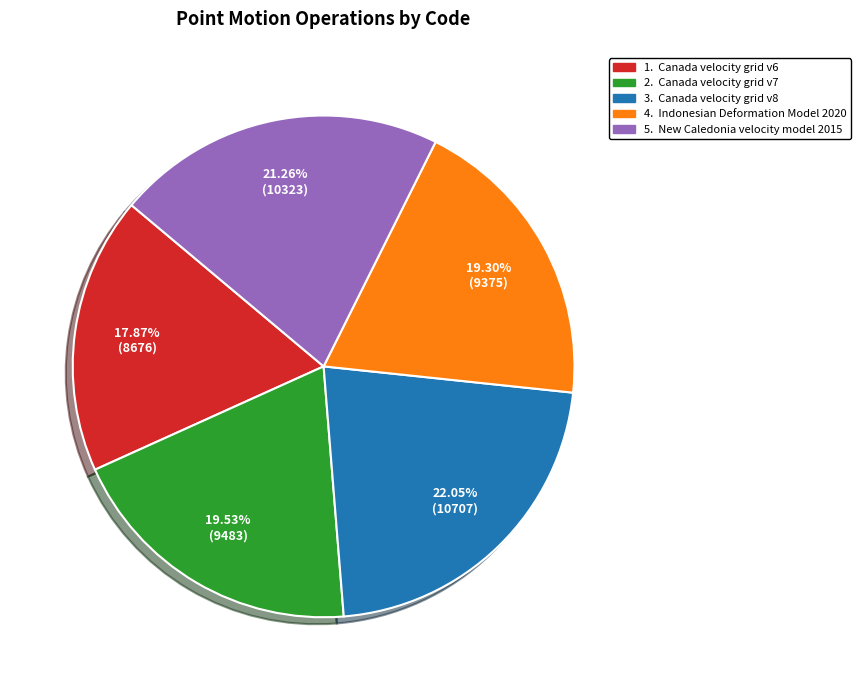

Is there any slice that represents more than half of the pie?

No